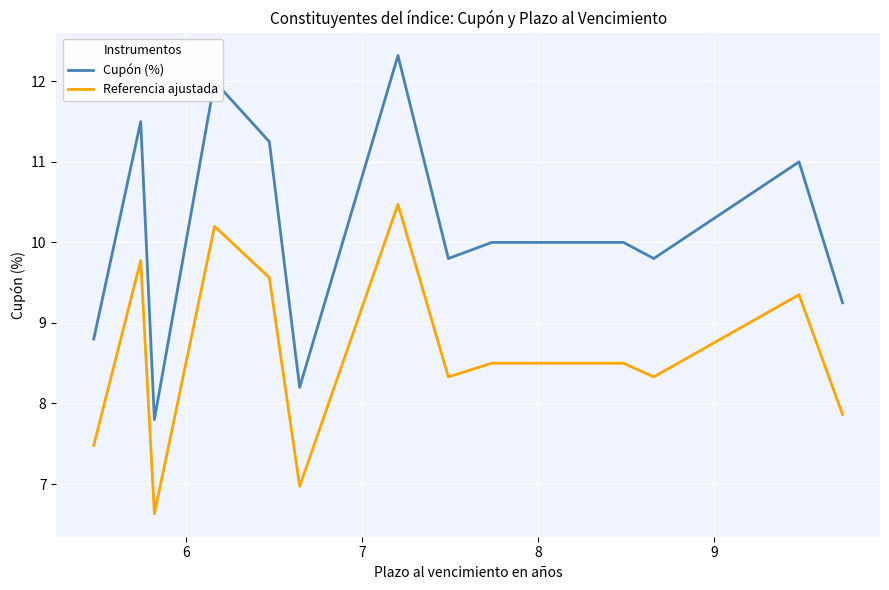

Which series has the largest total across all categories?

Cupón (%)